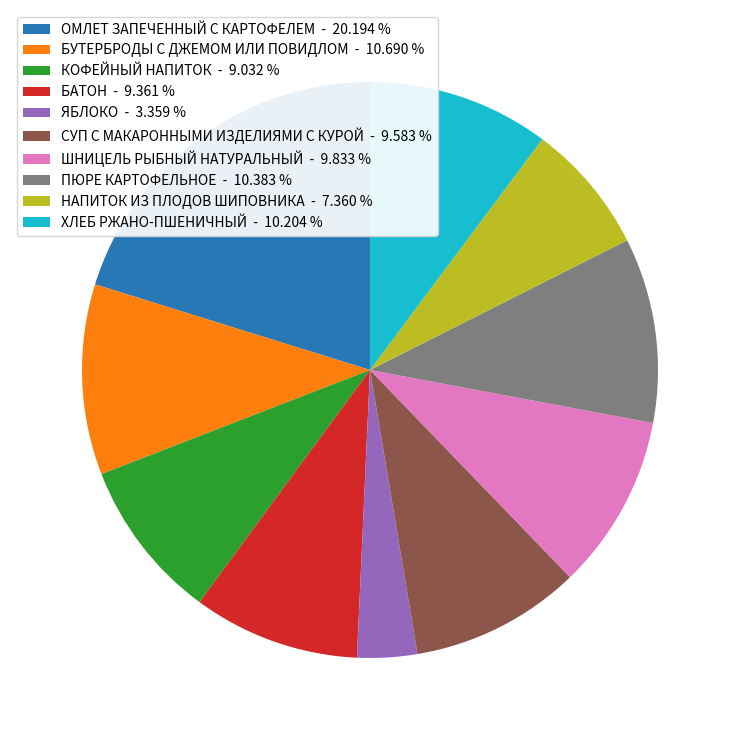

Between ЯБЛОКО and ОМЛЕТ ЗАПЕЧЕННЫЙ С КАРТОФЕЛЕМ, which is larger?

ОМЛЕТ ЗАПЕЧЕННЫЙ С КАРТОФЕЛЕМ